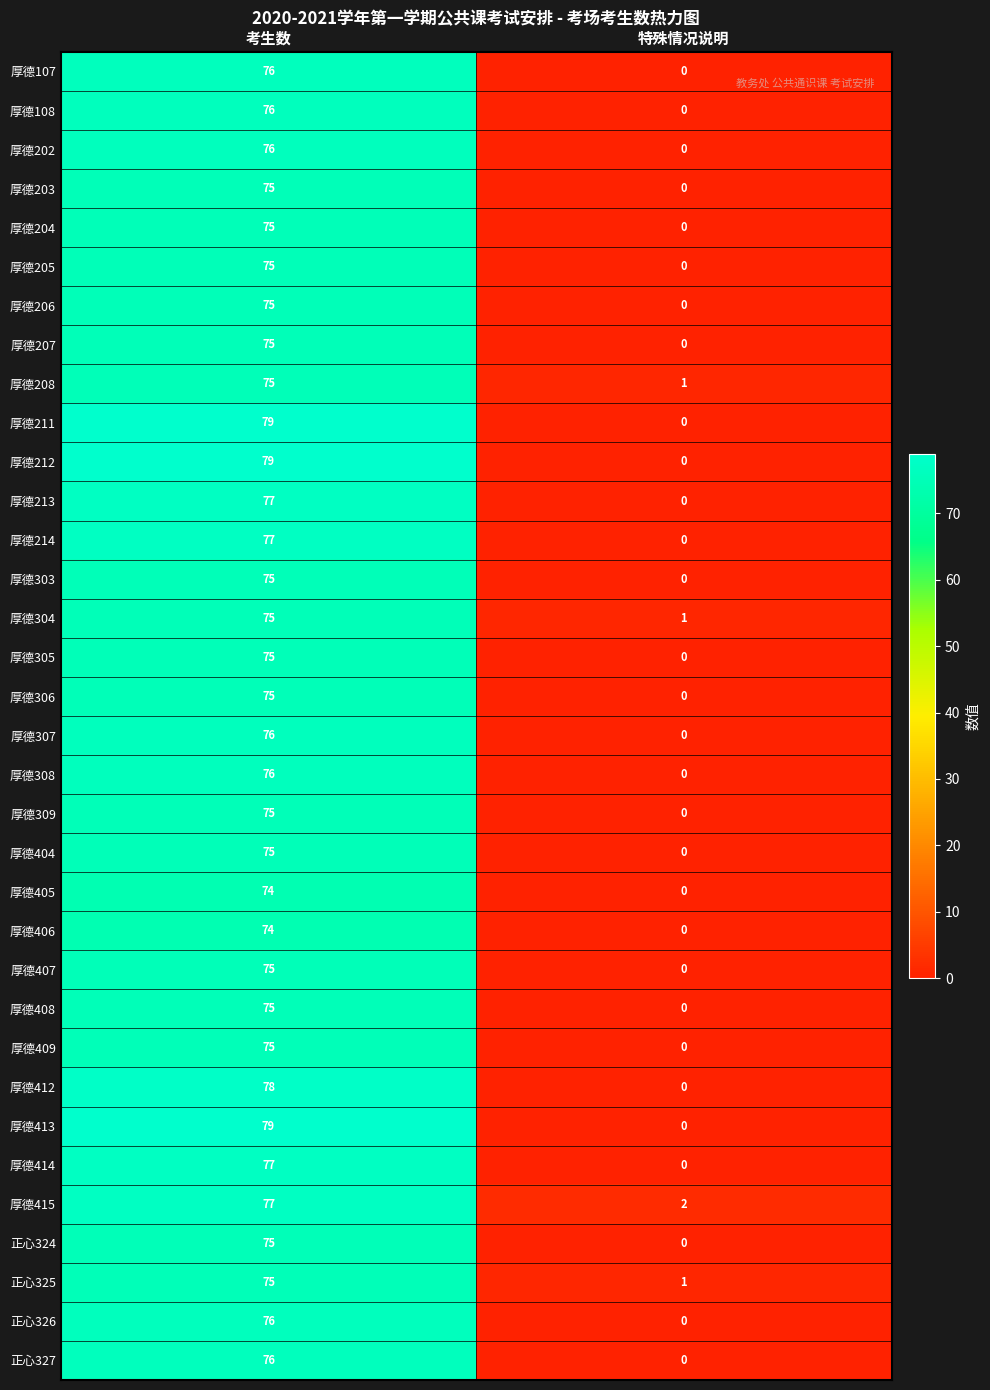

Rank the categories by 厚德309 value from highest to lowest.

考生数, 特殊情况说明